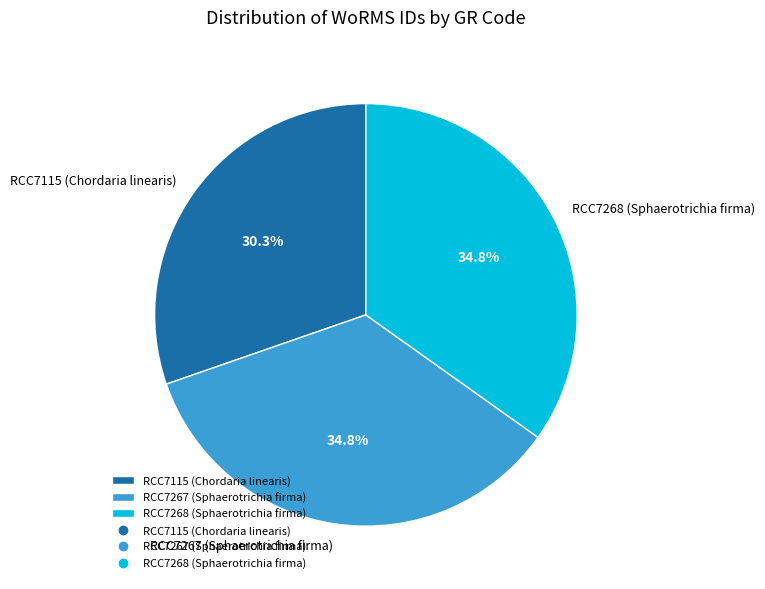

Combined, do RCC7268 (Sphaerotrichia firma) and RCC7267 (Sphaerotrichia firma) account for over 50%?

Yes